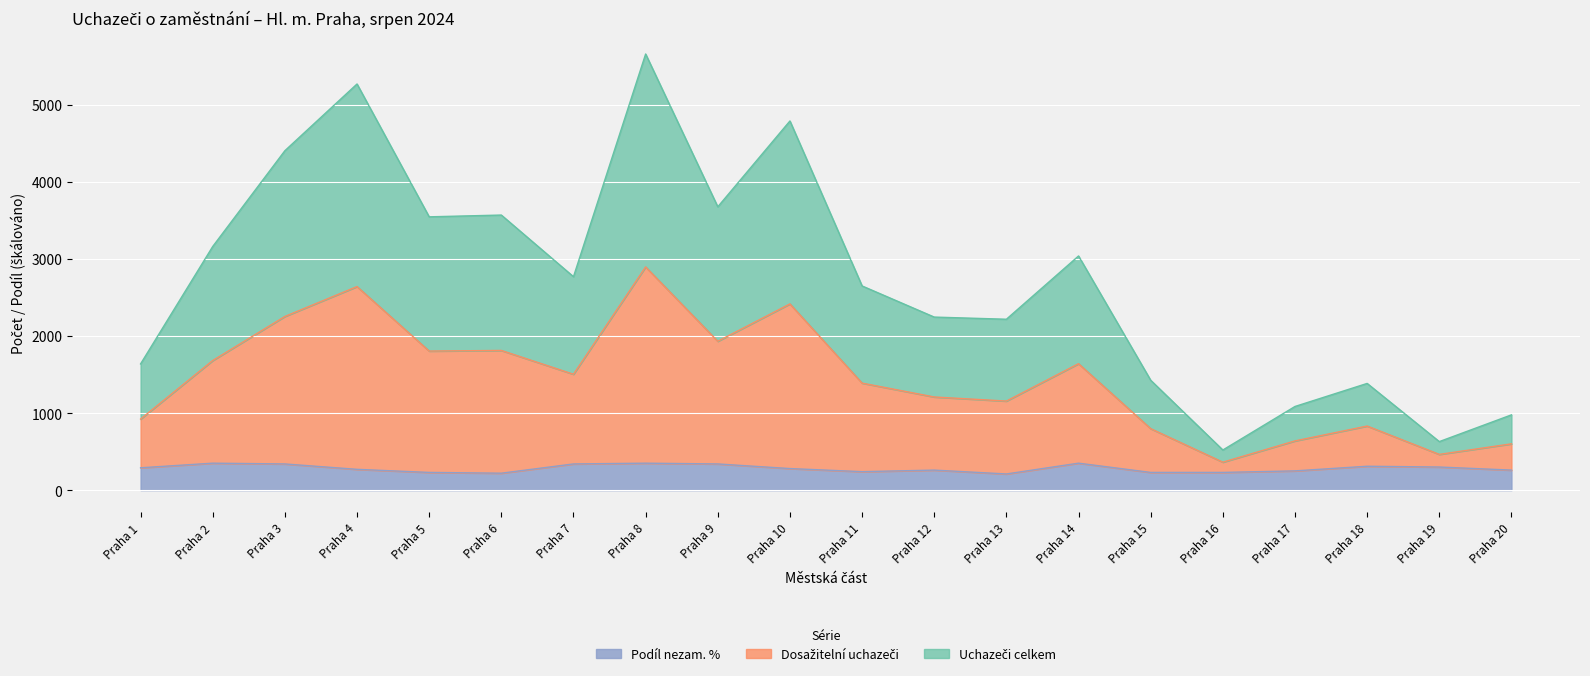

Where does the Dosažitelní uchazeči series first go above 1504?

Praha 2